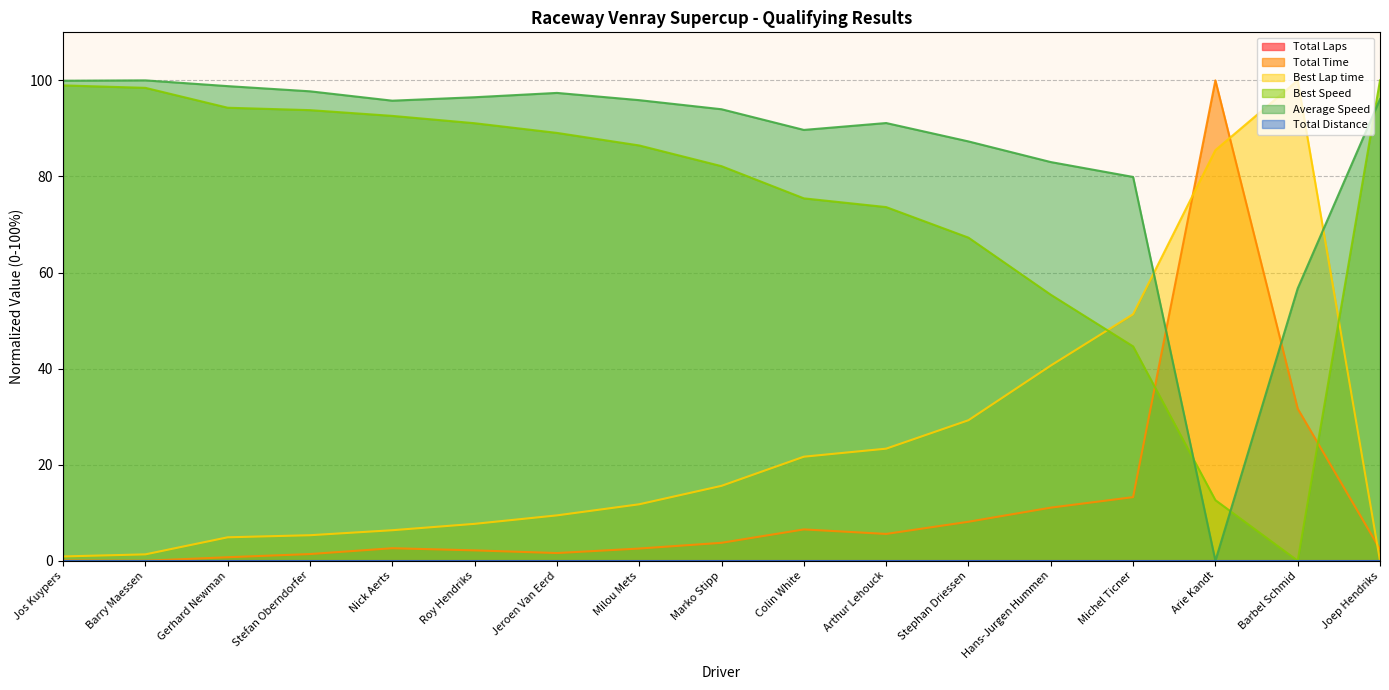

Does the chart display data point markers on the line(s)?

No